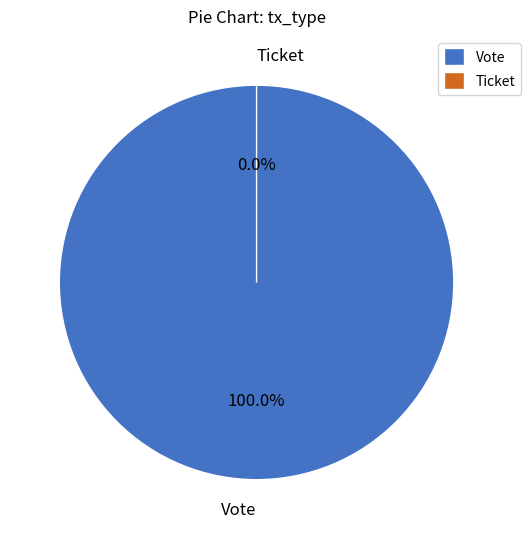

Which slice is the smallest?

Ticket